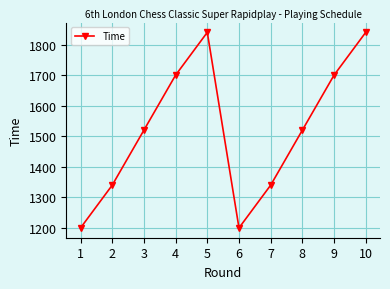

Between 3 and 10, which is larger?

10